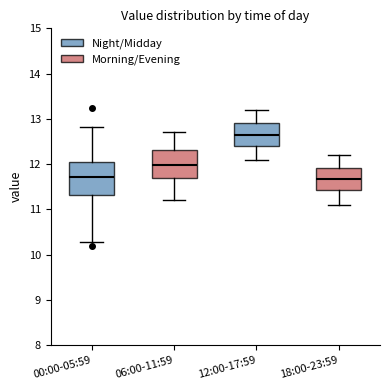

Where does the lower whisker of the box for 18:00-23:59 end on the y-axis? The values are not printed on the chart, so give them approximately, as read against the axis.

11.1